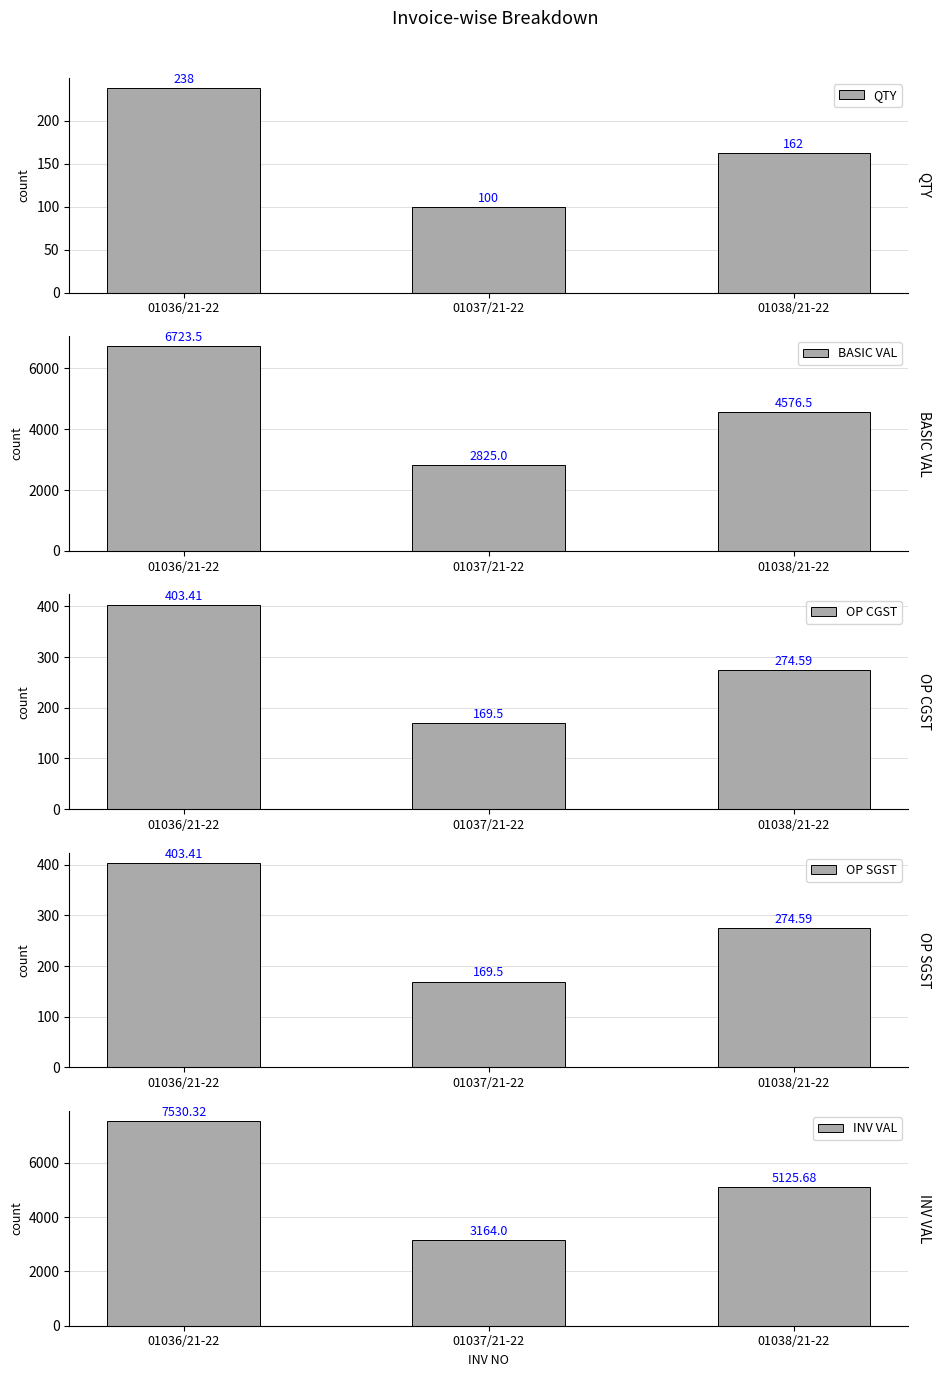

How many data points in OP CGST are less than 274?

1